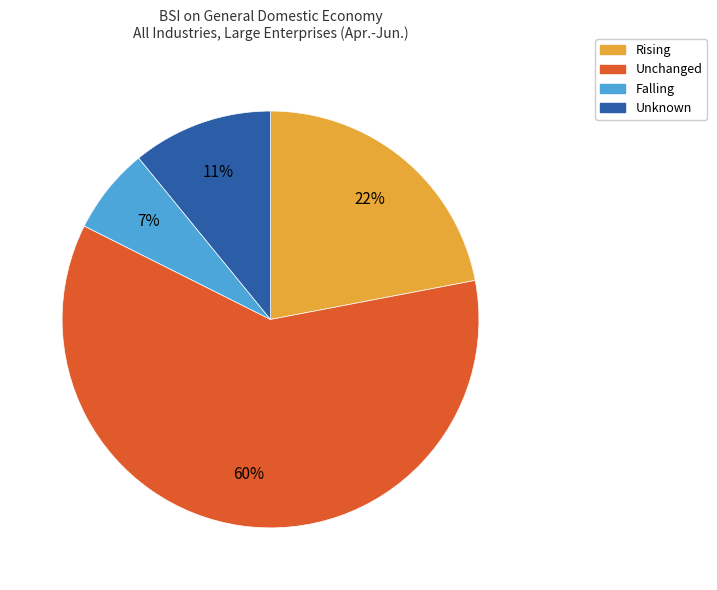

Is it true that Unknown is 11% of the pie?

True